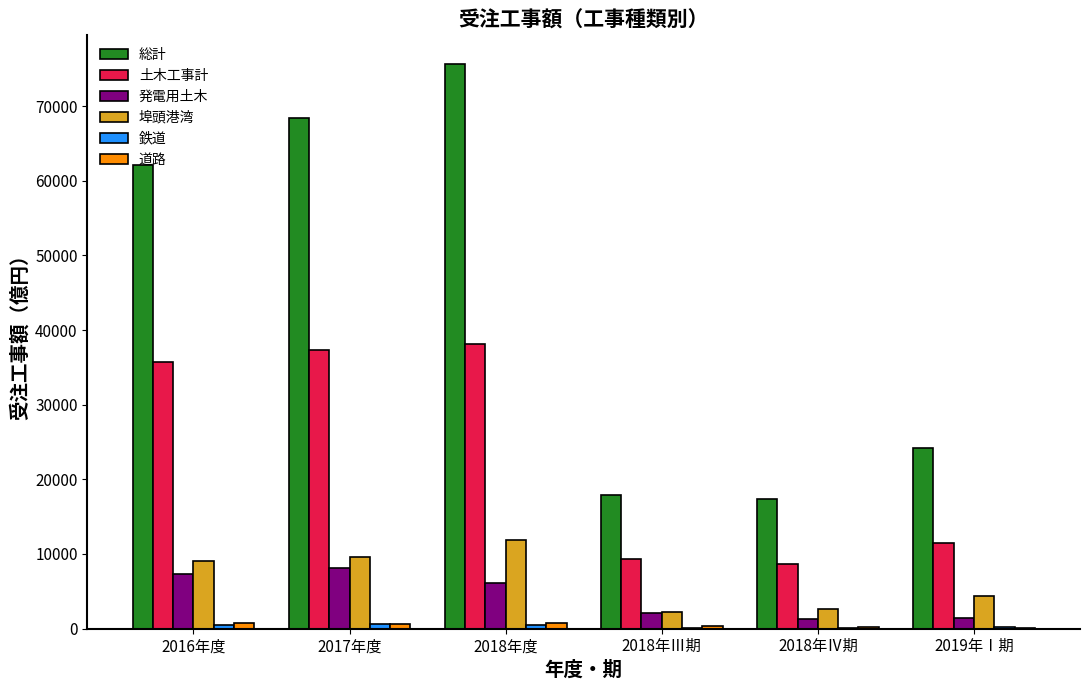

Which label corresponds to the largest value in the chart?

2018年度